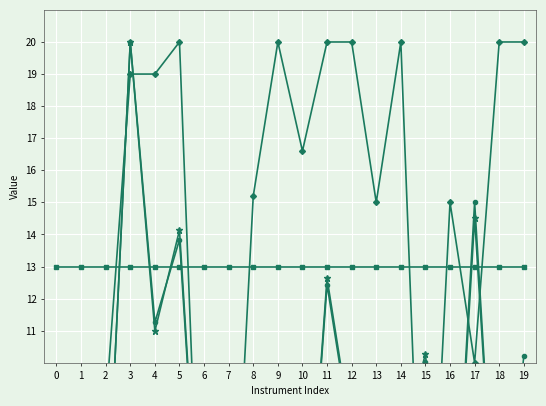

What is the difference between the maximum and minimum values in the Free Float series?

20.0